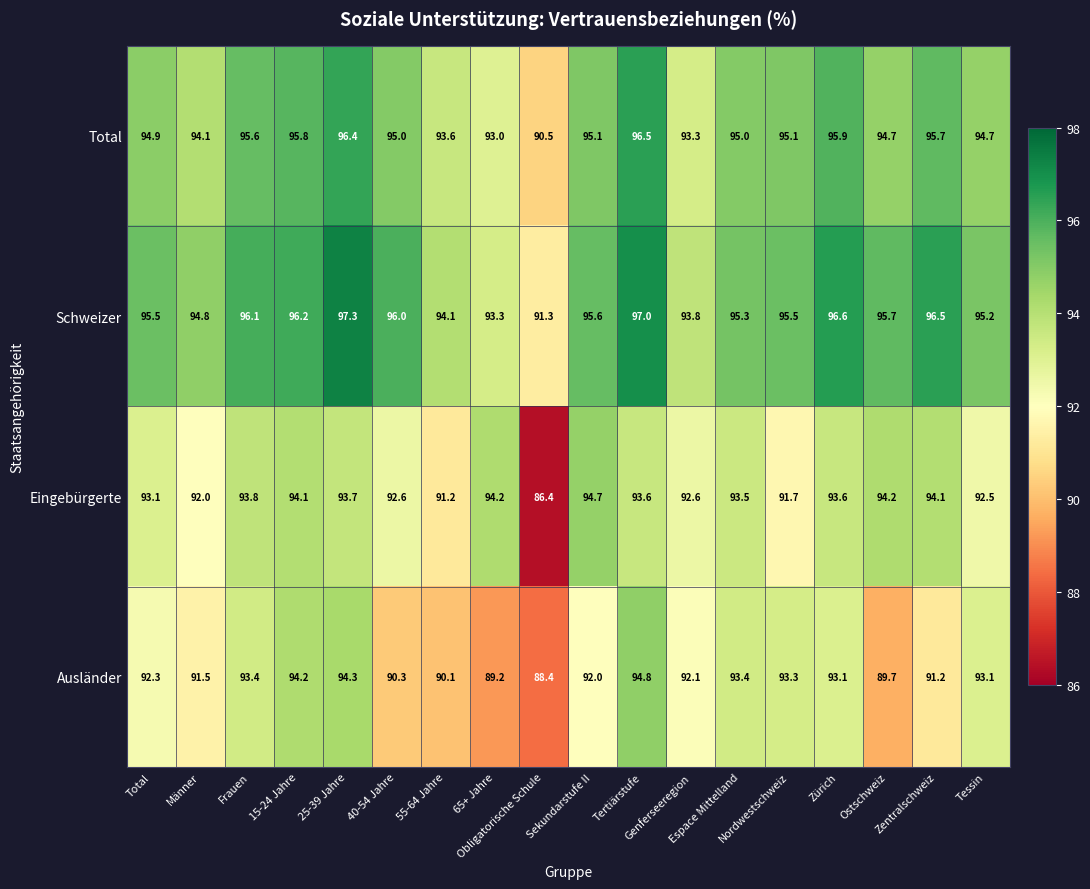

At which category is the sum across all series the highest?

Tertiärstufe